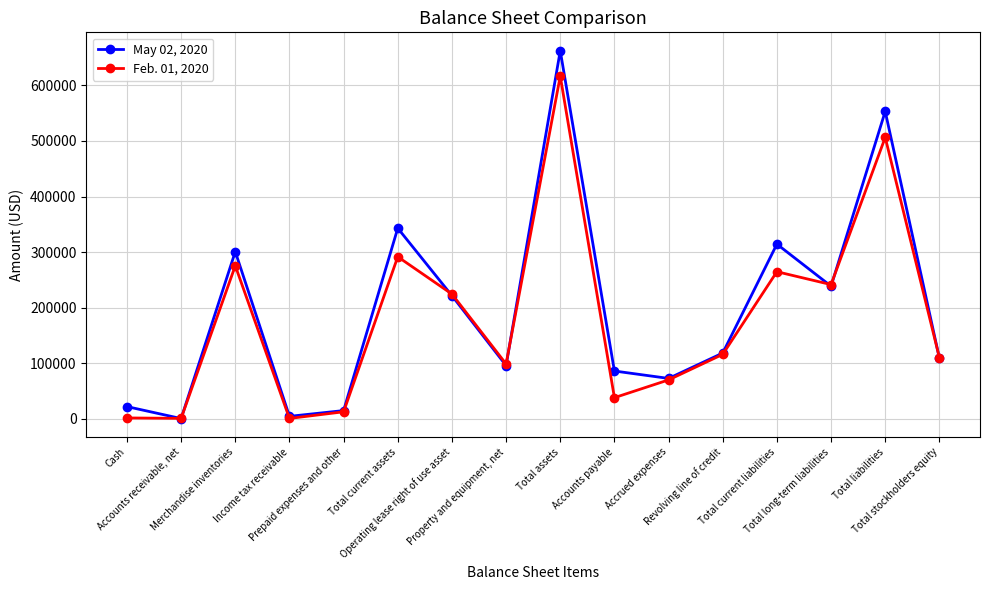

How many lines are shown in the chart?

2